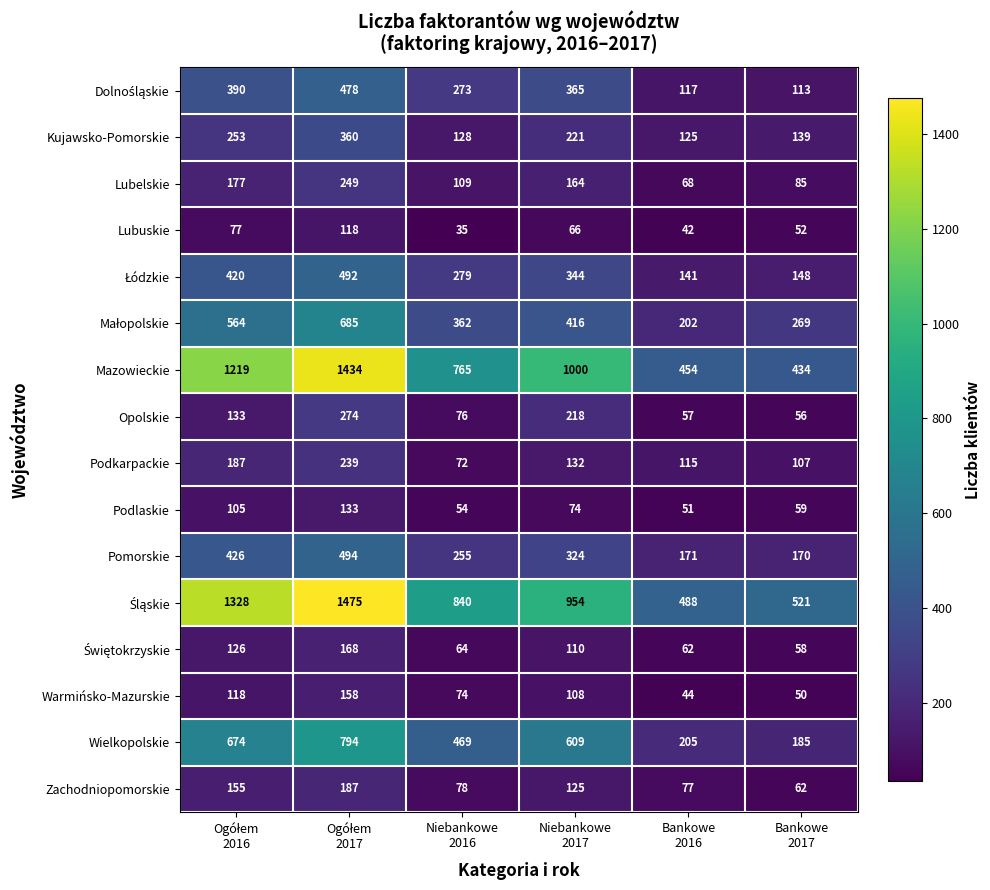

What is the difference between the maximum and minimum values in the Warmińsko-Mazurskie series?

114